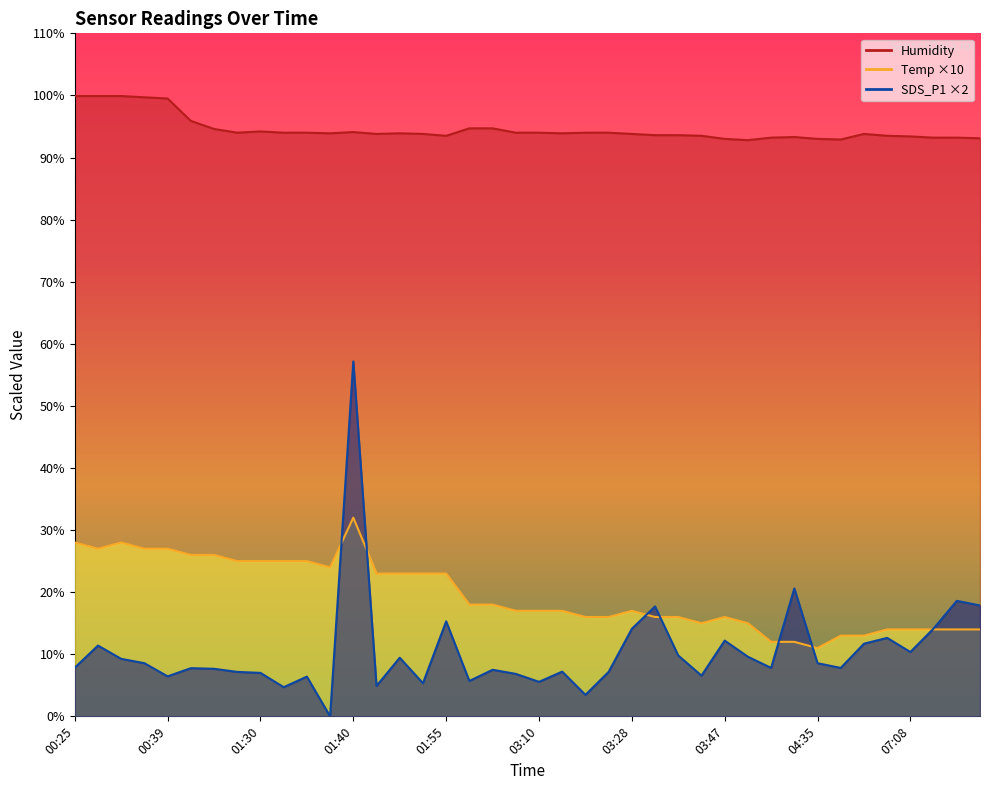

What is the label of the 10th point from the right?

04:31